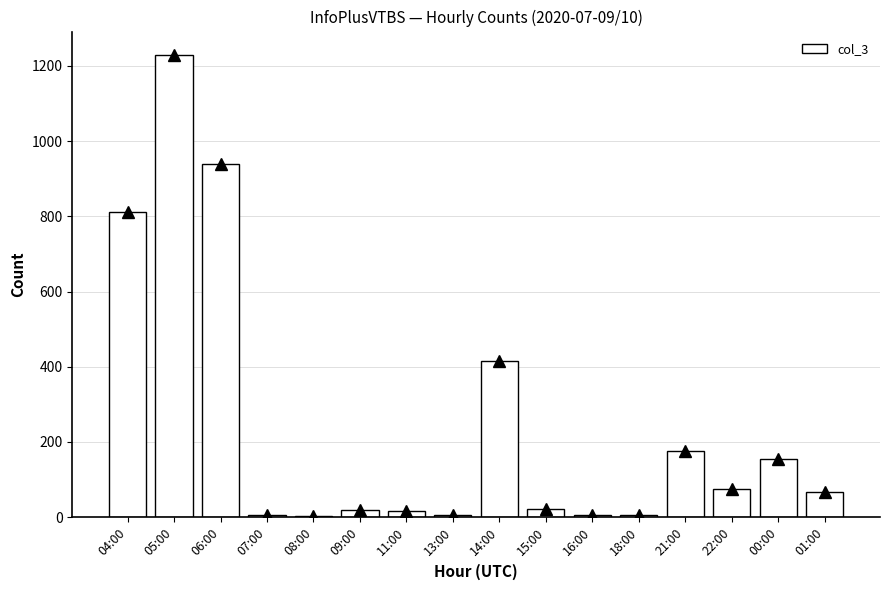

What is the greatest value displayed?

1230